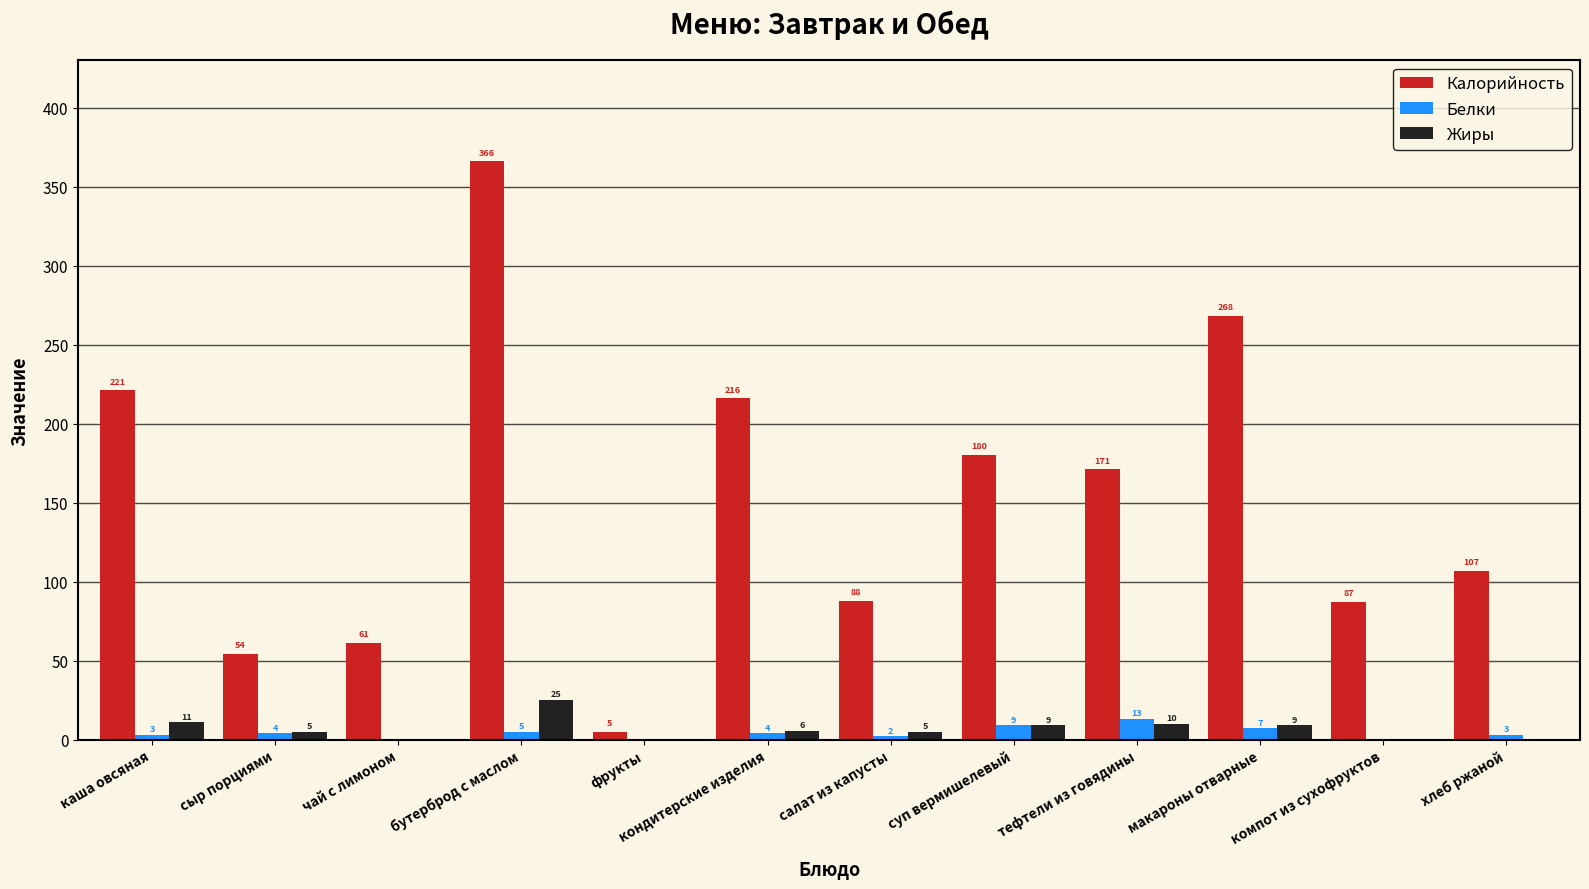

At which label is Жиры closest to 12?

каша овсяная